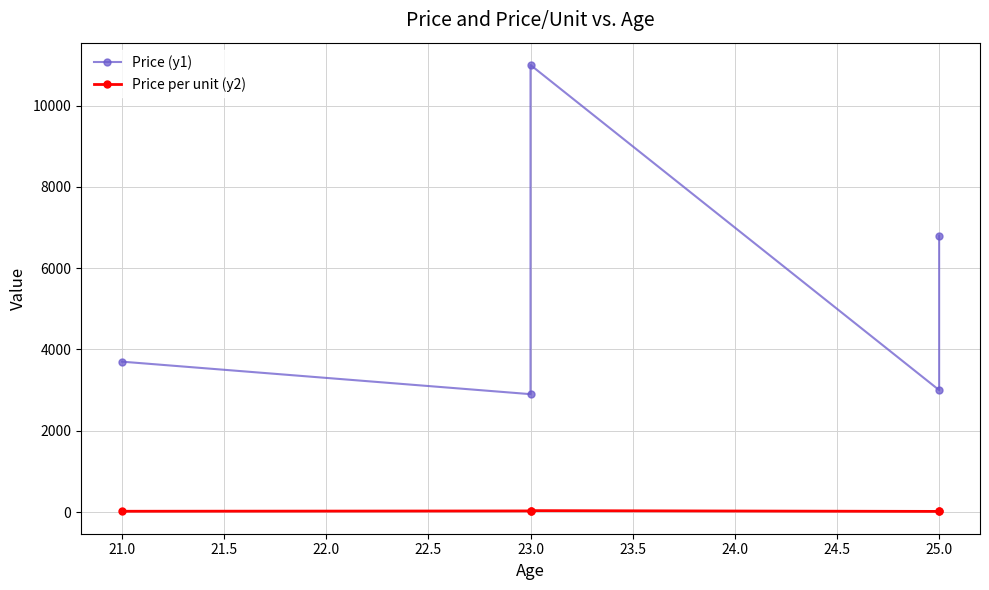

True or false: Price (y1) and Price per unit (y2) cross at least once.

False